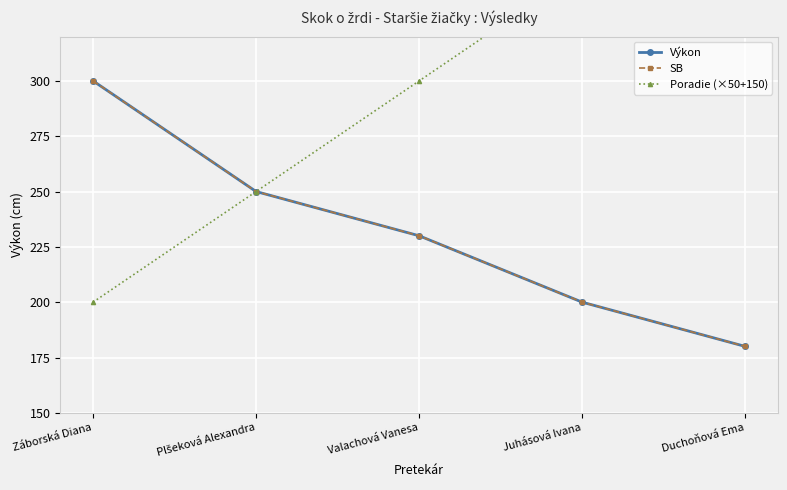

True or false: SB and Poradie (×50+150) cross at least once.

False